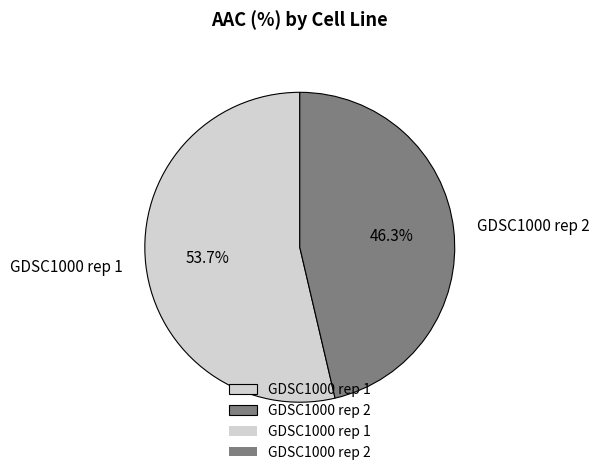

How much of the chart is everything except GDSC1000 rep 1?

46.3%